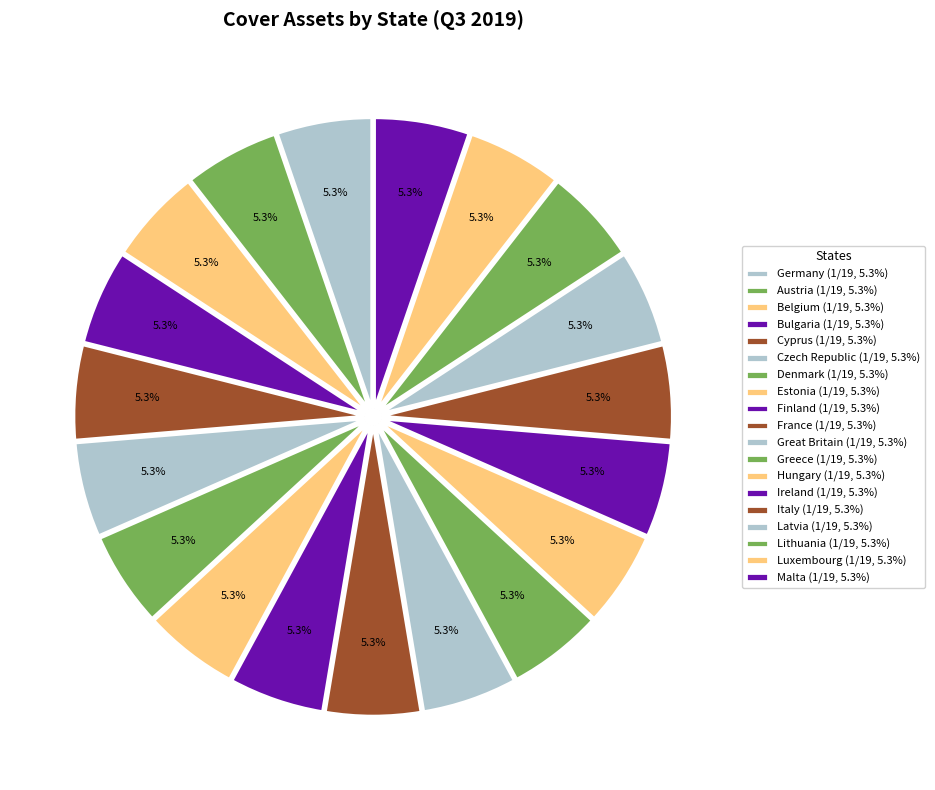

Count the number of slices in the pie.

19